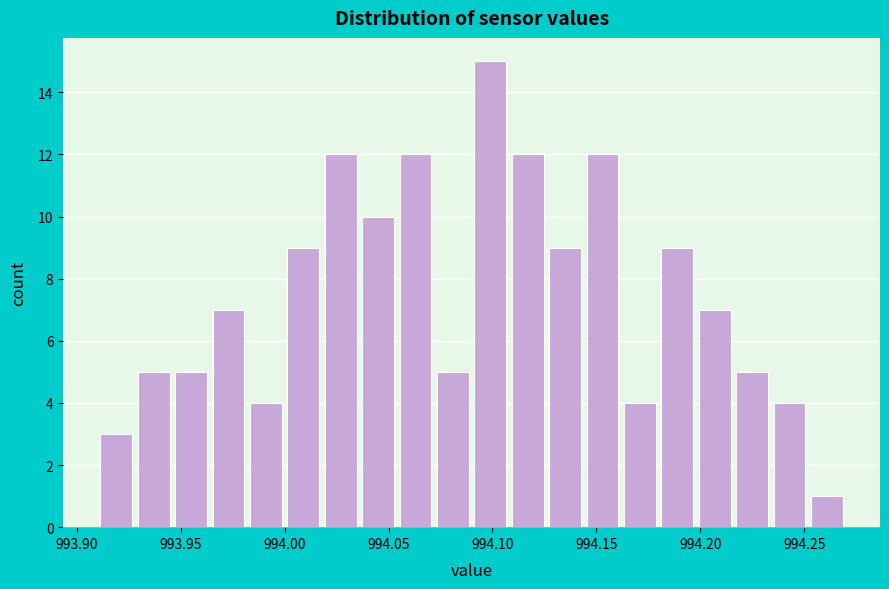

Around what value on the x-axis is the tallest bar? Give the approximate position of its centre, as read against the axis.

994.100